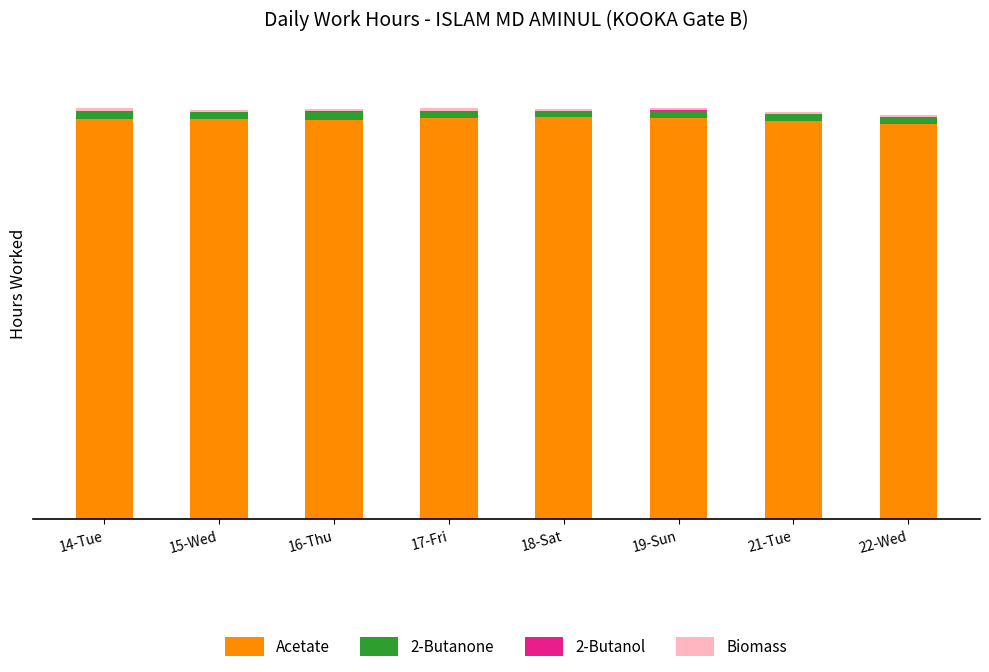

What is the sum of the Biomass values at 19-Sun and 16-Thu?

0.2